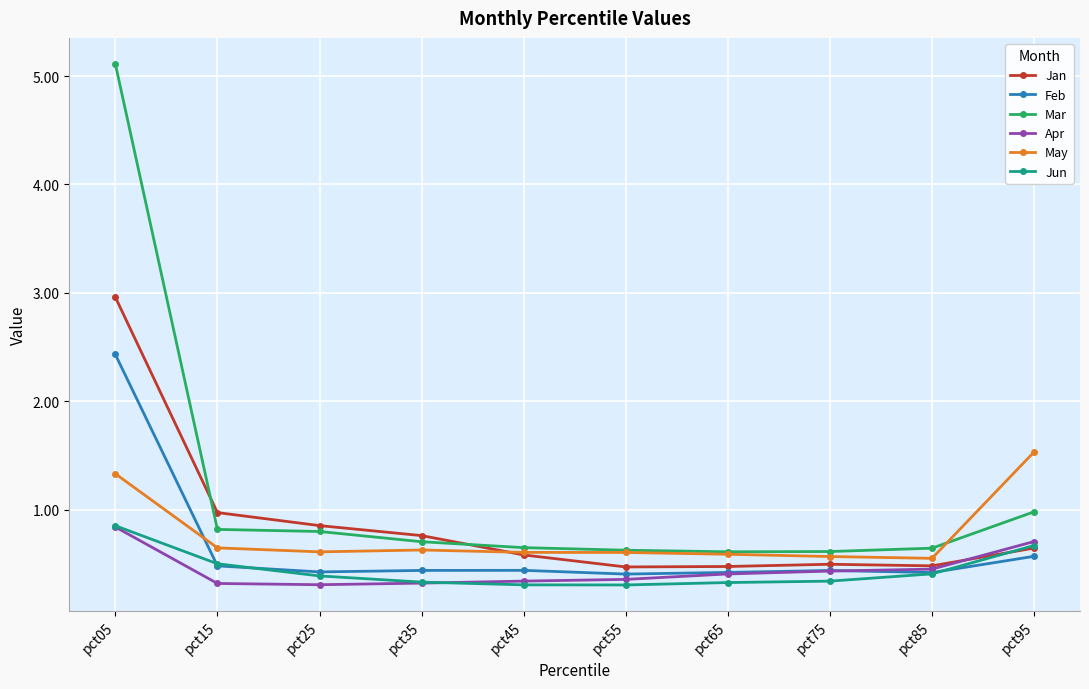

Read the Jan value at pct65.

0.5